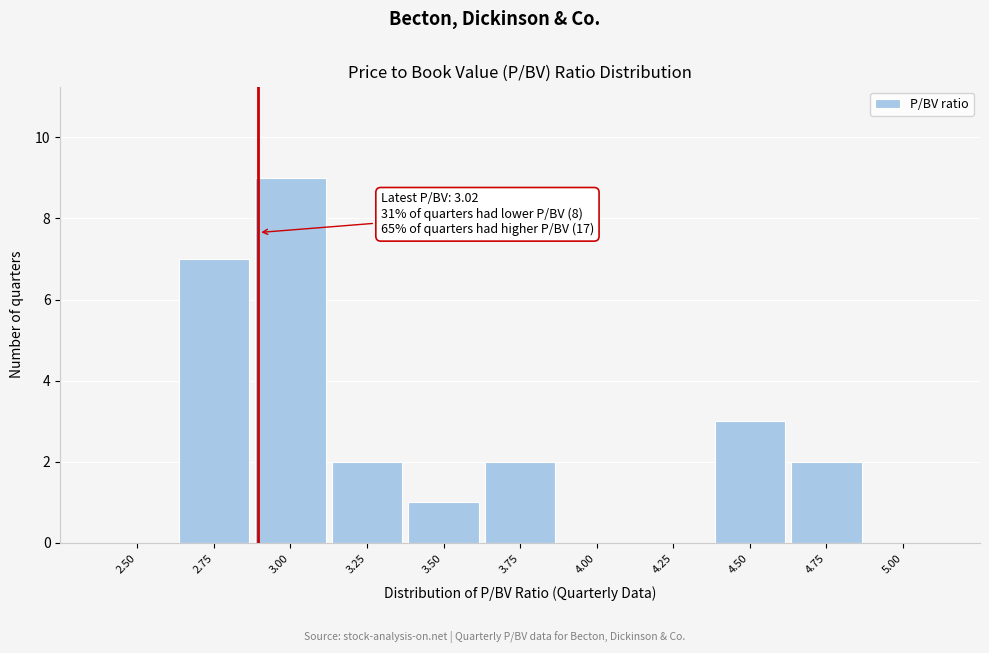

Reading left to right, what are all the values shown in this chart?

2.50=0	2.75=7	3.00=9	3.25=2	3.50=1	3.75=2	4.00=0	4.25=0	4.50=3	4.75=2	5.00=0